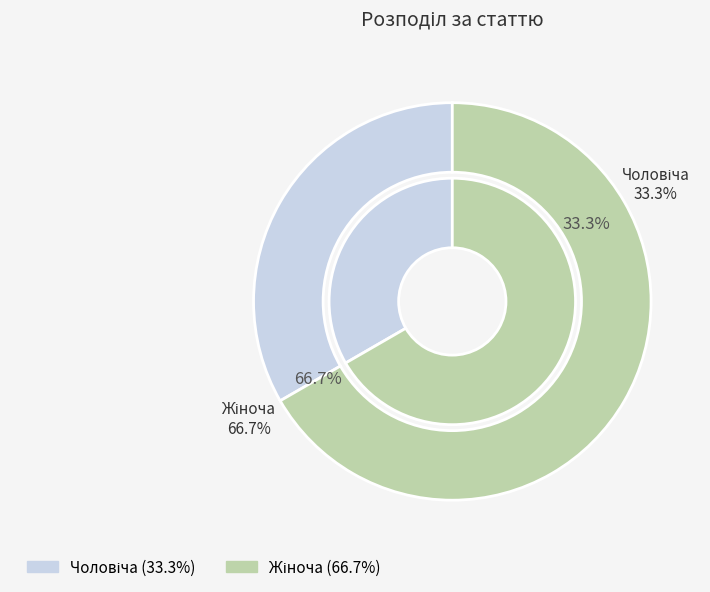

Between Жіноча and Чоловіча, which is larger?

Жіноча